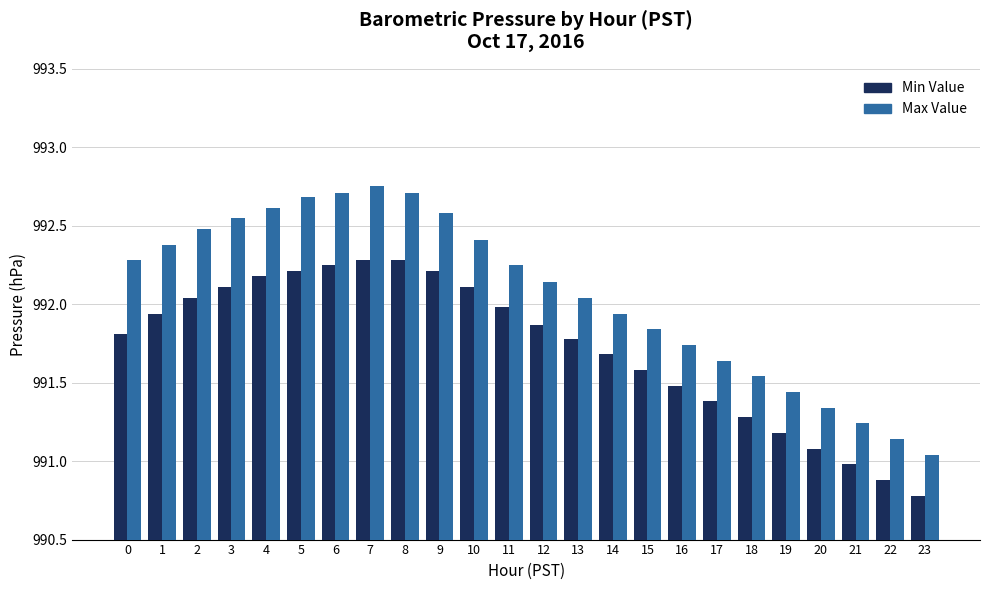

Which category has the lowest value in the Min Value series?

23